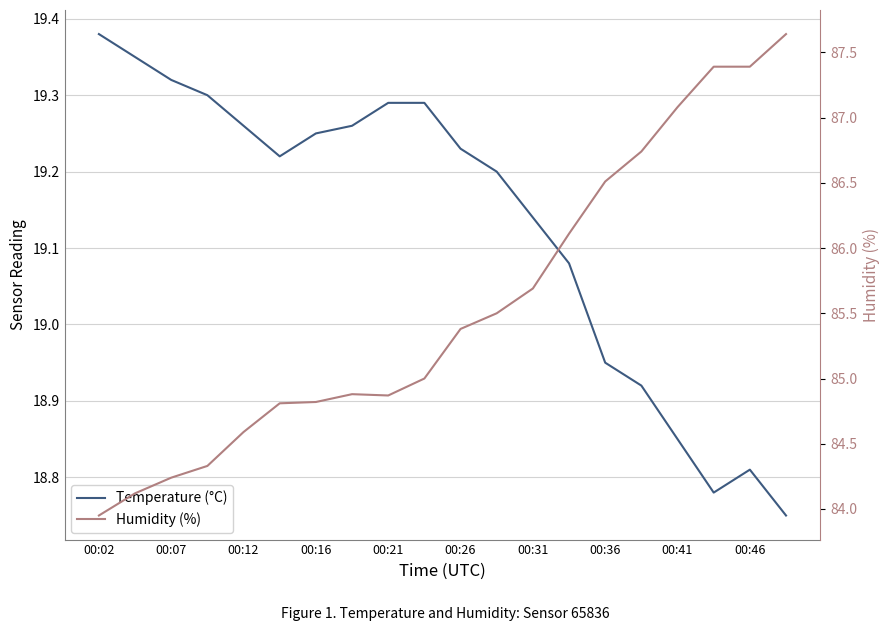

True or false: Humidity (%) has a value of 50.6 at 17.

False